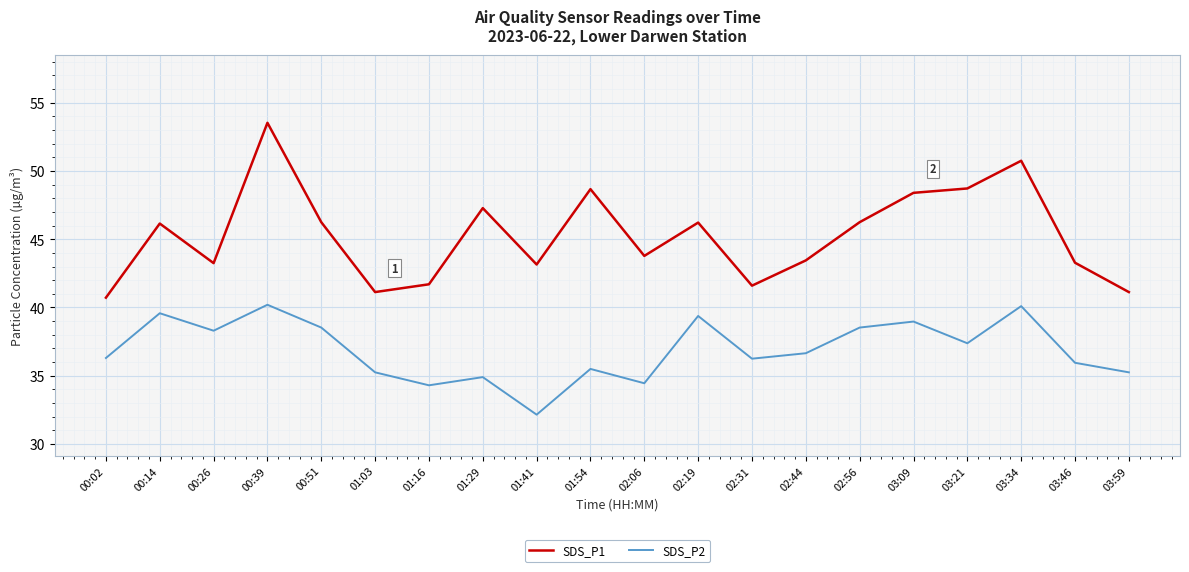

What are all the series names shown in the legend?

SDS_P1, SDS_P2